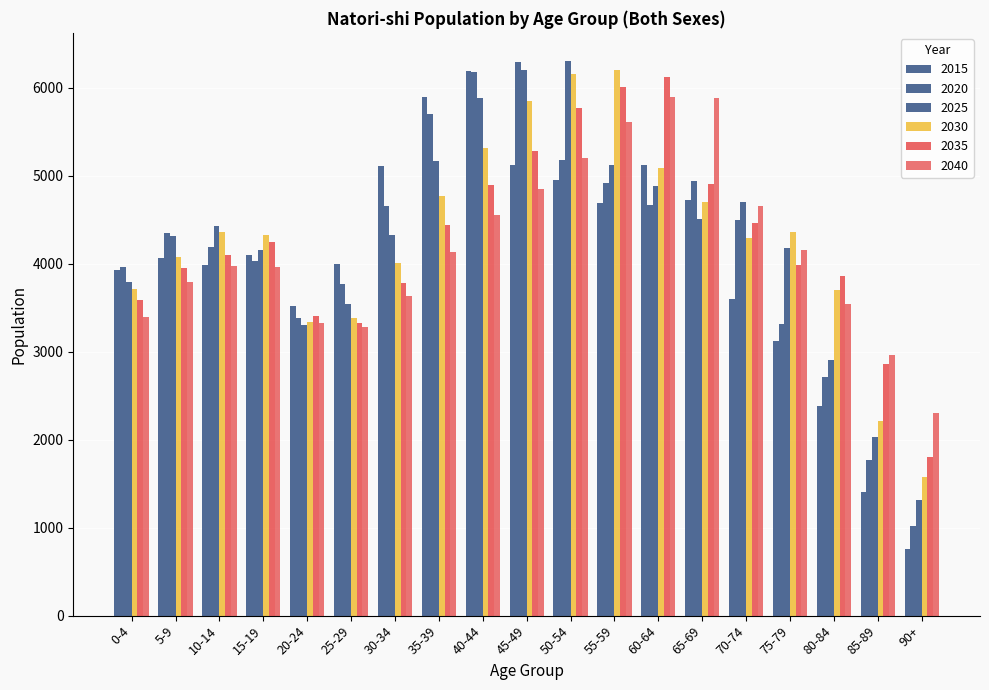

Are the bars horizontal?

No